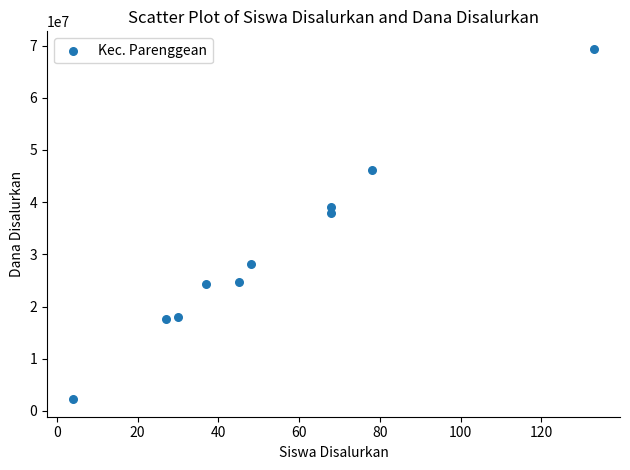

What is the average X value?

54